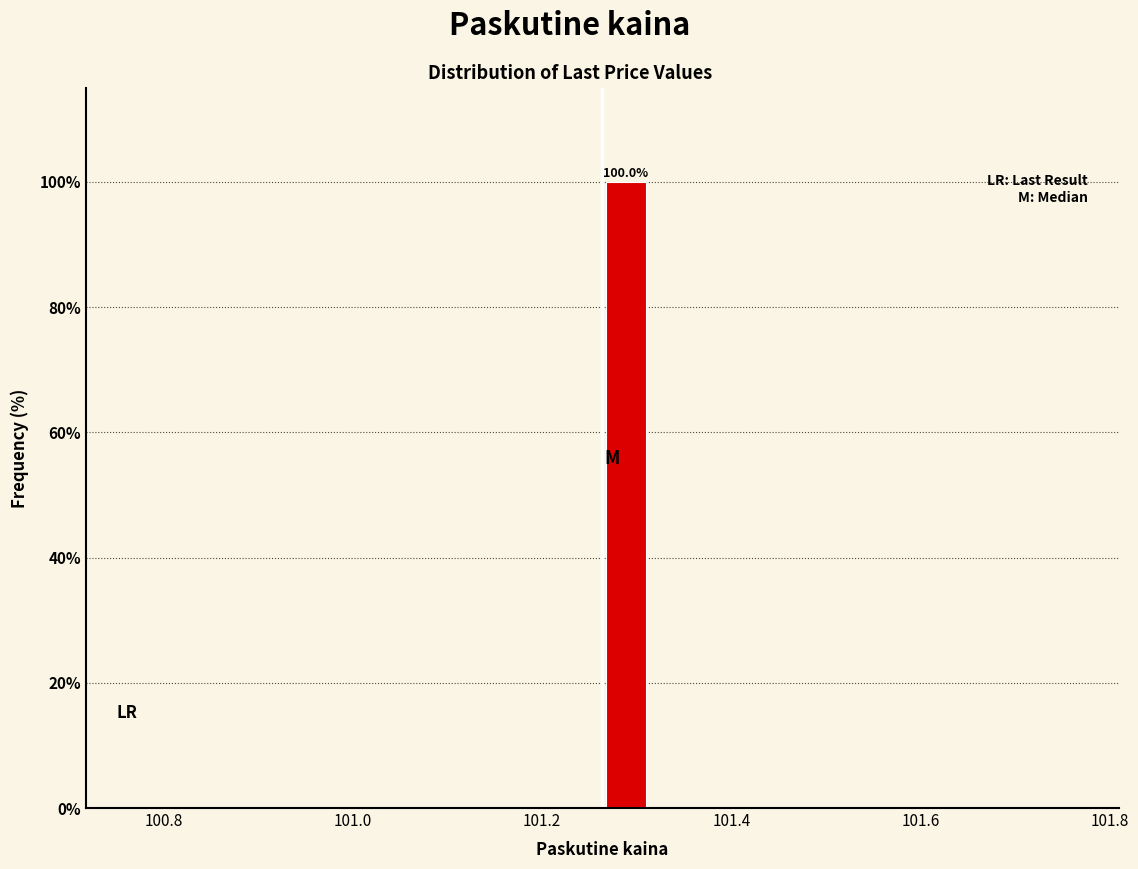

Around what value on the x-axis is the tallest bar? Give the approximate position of its centre, as read against the axis.

101.28